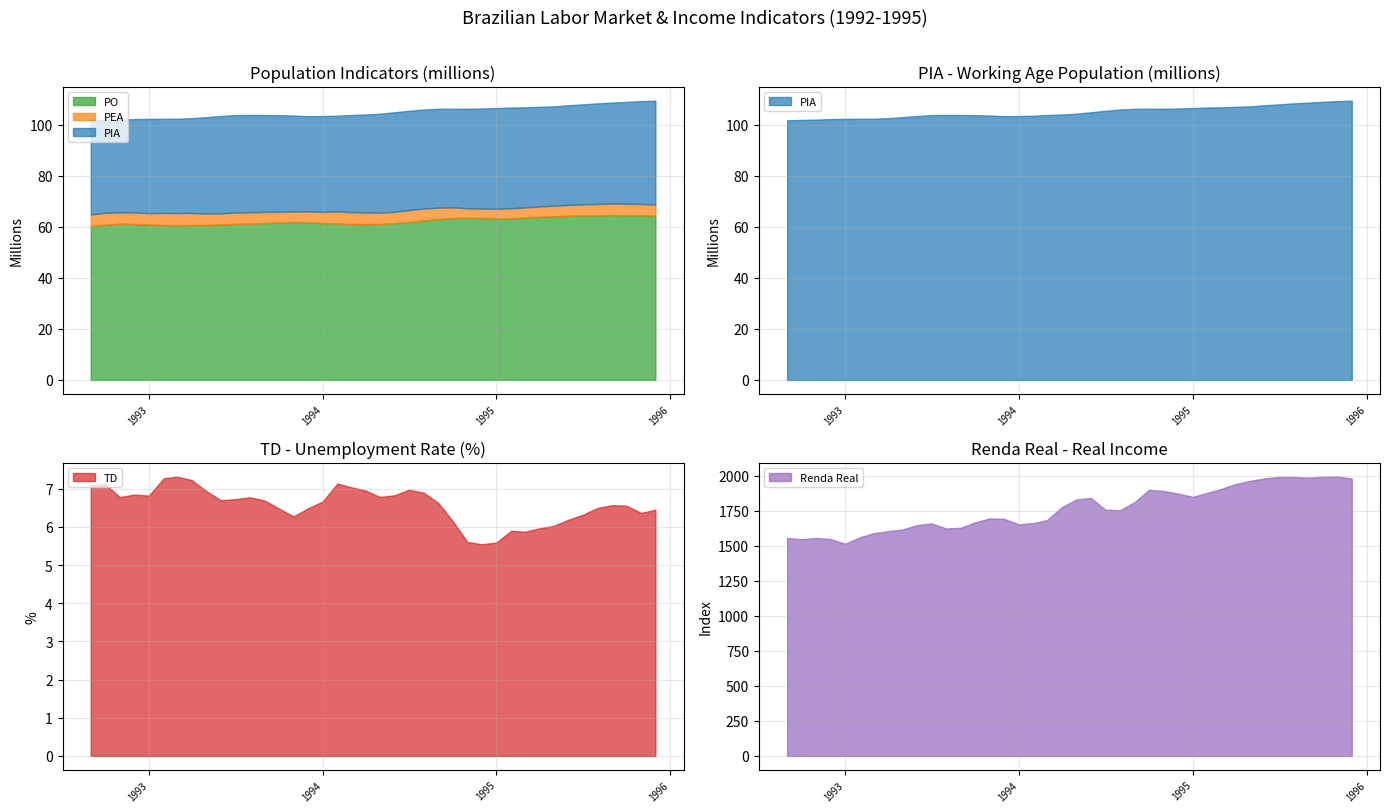

List the labels in order of PEA value, largest first.

1995-09-01, 1995-10-01, 1995-08-01, 1995-11-01, 1995-07-01, 1995-12-01, 1995-06-01, 1995-05-01, 1995-04-01, 1994-10-01, 1995-03-01, 1994-09-01, 1994-11-01, 1995-02-01, 1994-12-01, 1994-08-01, 1995-01-01, 1994-07-01, 1994-02-01, 1993-12-01, 1993-11-01, 1993-10-01, 1994-06-01, 1993-09-01, 1994-01-01, 1994-03-01, 1993-08-01, 1992-11-01, 1994-04-01, 1992-12-01, 1993-07-01, 1994-05-01, 1992-10-01, 1993-02-01, 1993-04-01, 1993-03-01, 1993-01-01, 1993-06-01, 1993-05-01, 1992-09-01